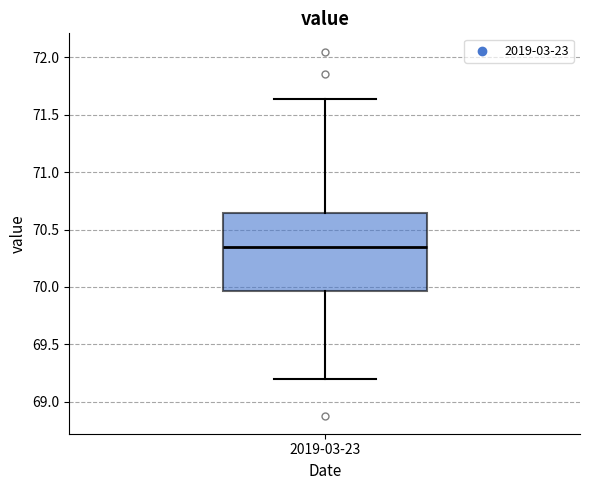

Transcribe this box plot: give where the median line is, the range the box spans, and where the two whiskers end, as read against the y-axis. The values are not printed on the chart, so give them approximately, as read against the axis.

median 70.35, box 69.95 to 70.65, whiskers 69.20 to 71.65